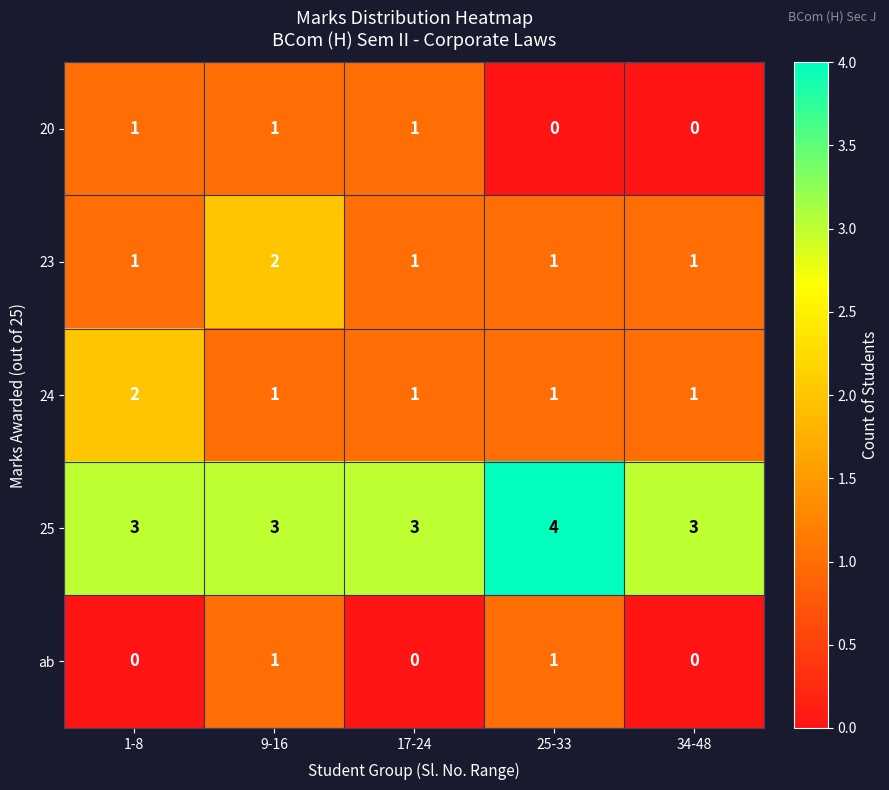

At which category does the chart reach its peak across all series?

25-33